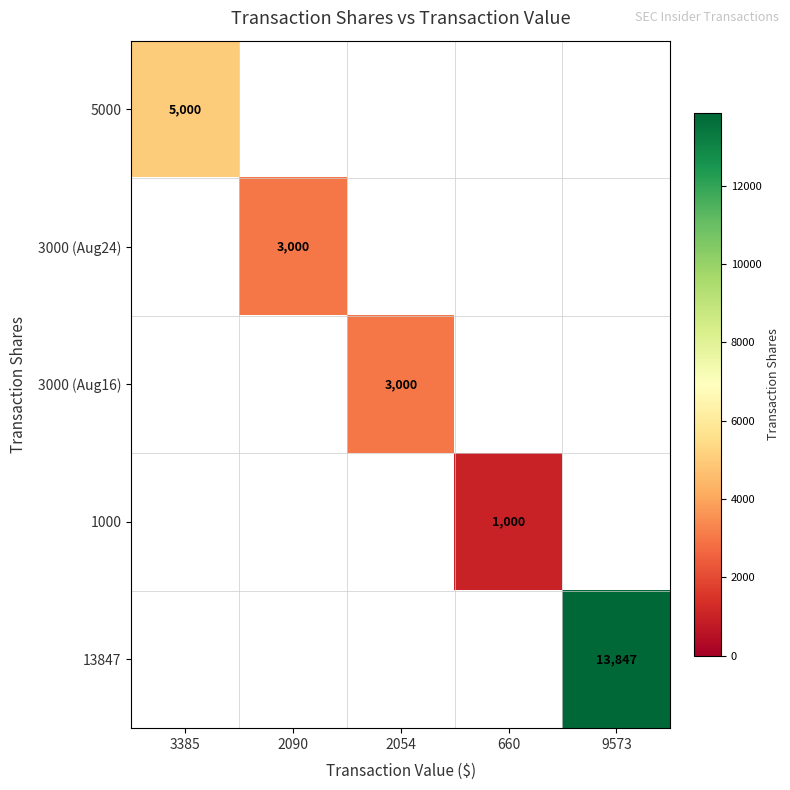

What is the greatest value displayed?

13847.0